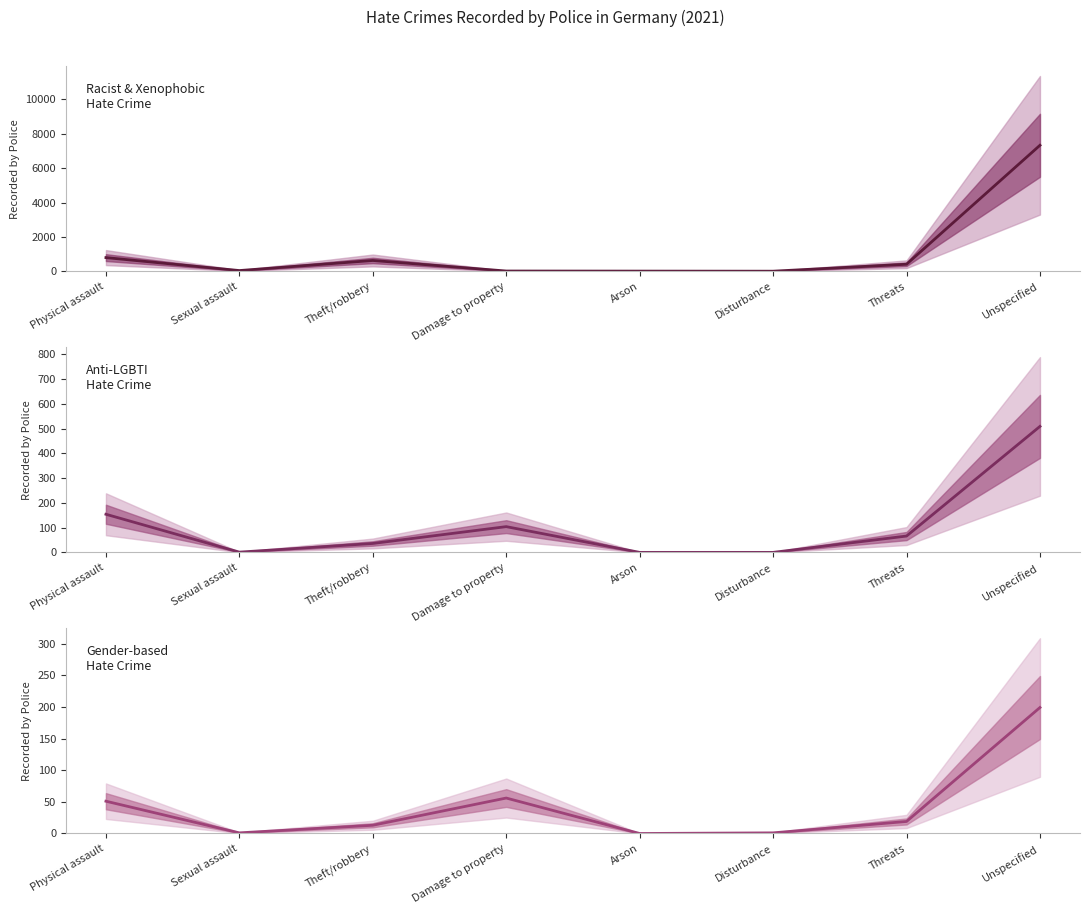

What is the label of the 5th point from the right?

Damage to property